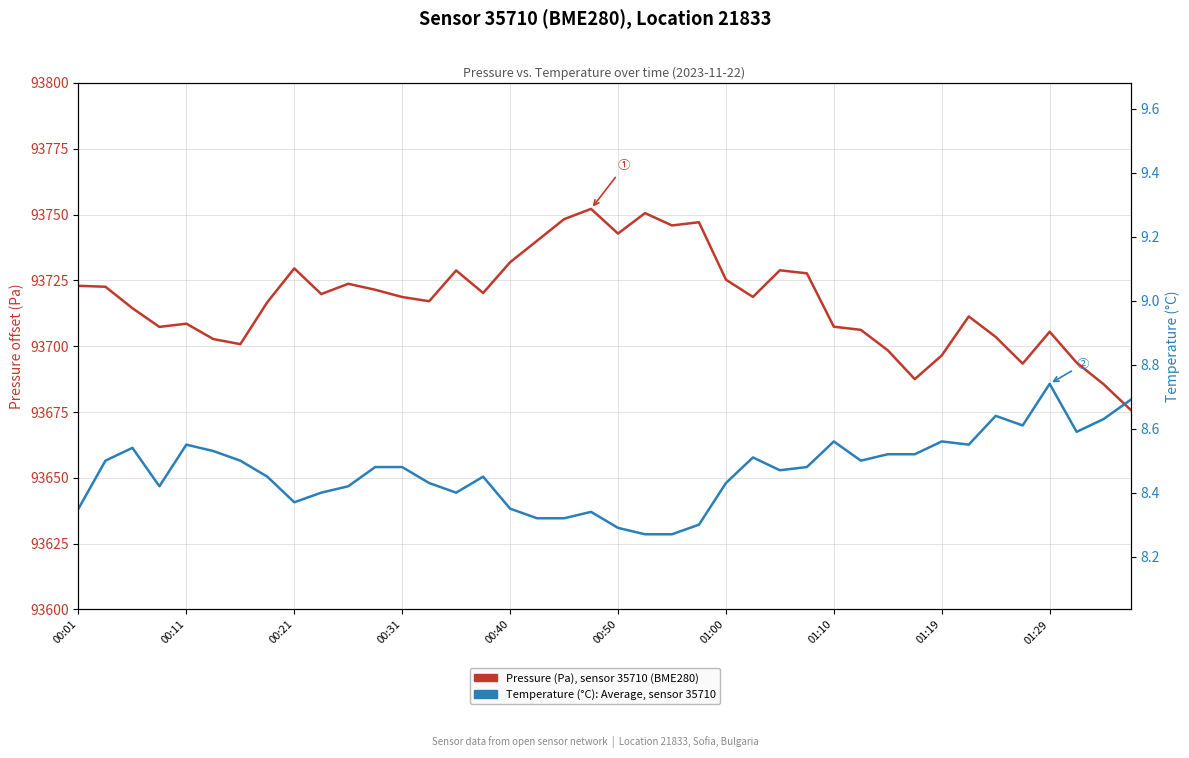

What is the difference between the maximum and minimum values in the Pressure (Pa − 93600), sensor 35710 series?

76.3